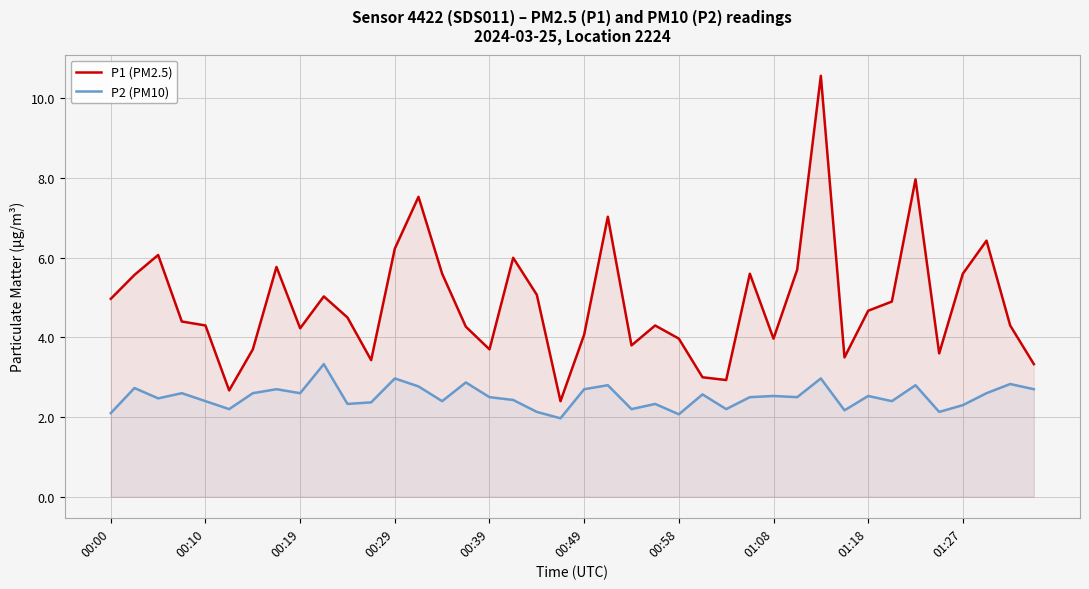

True or false: P2 (PM10) and P1 (PM2.5) intersect in this chart.

False